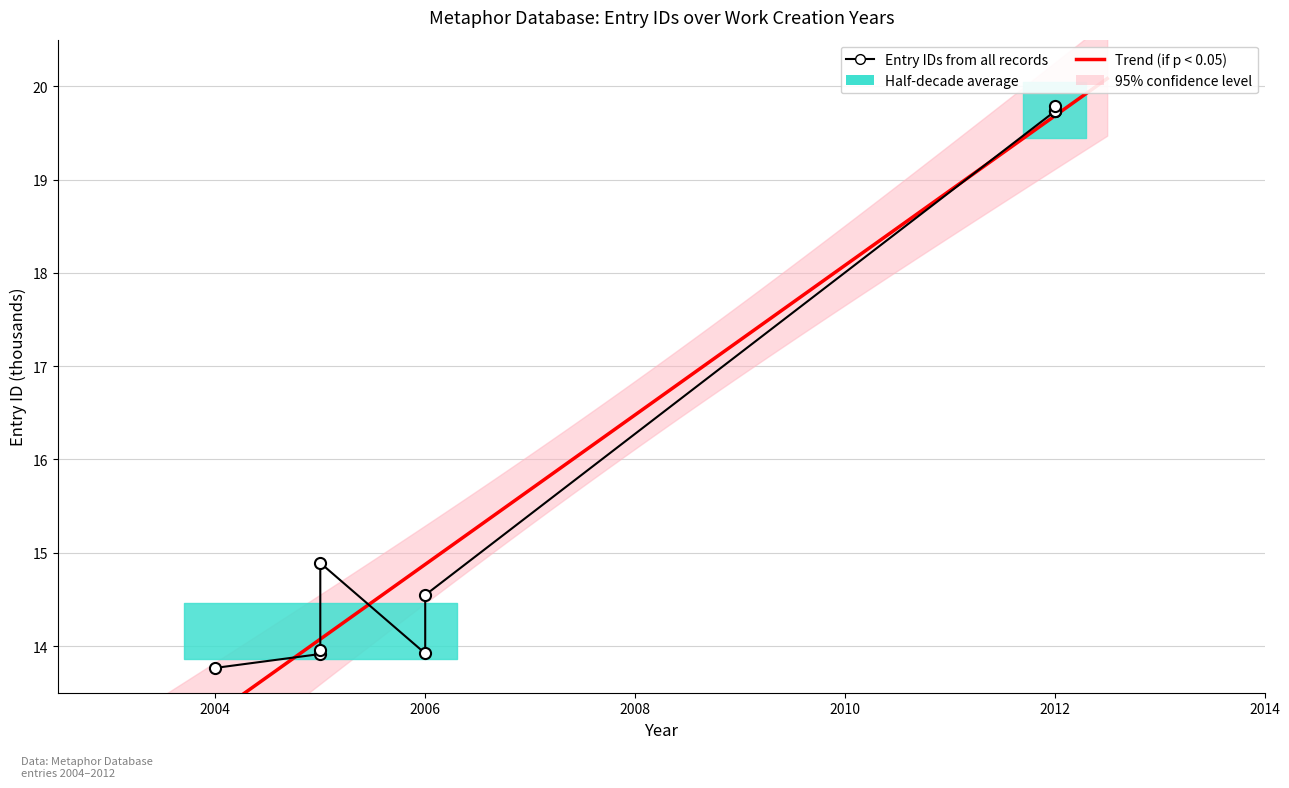

What is the difference between the maximum and minimum values?

6.0